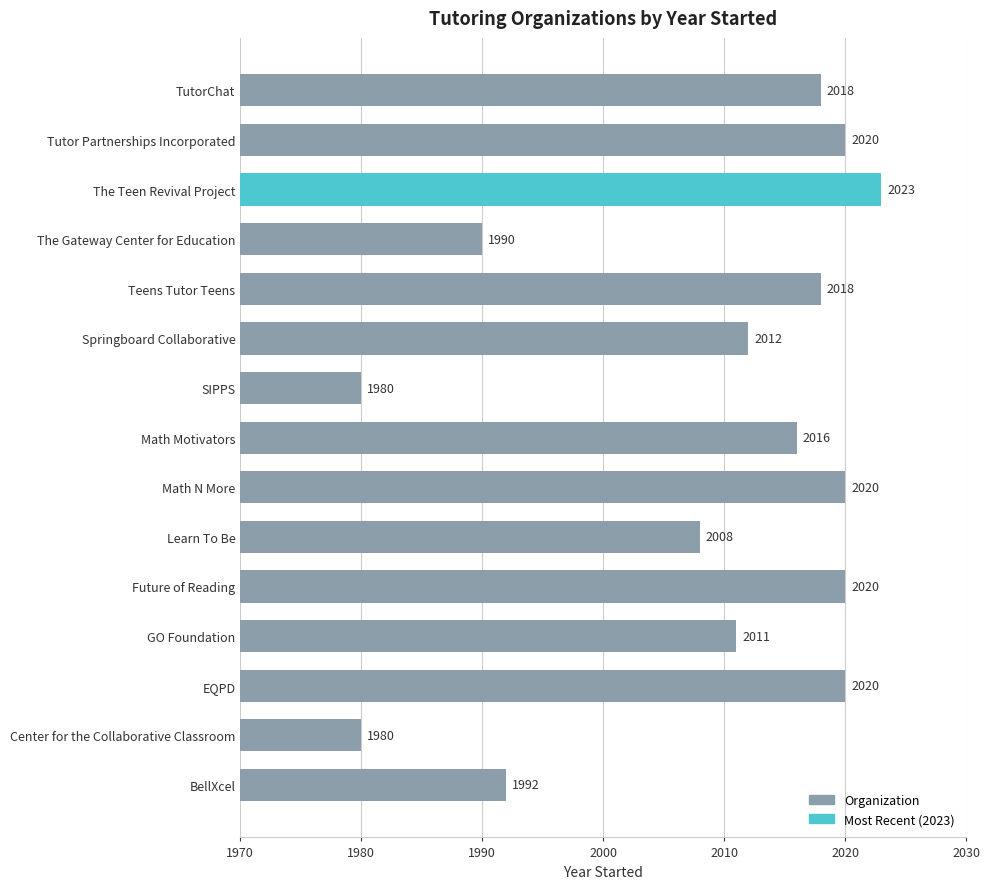

Approximately how many times larger is the value at Tutor Partnerships Incorporated compared to SIPPS?

1.0